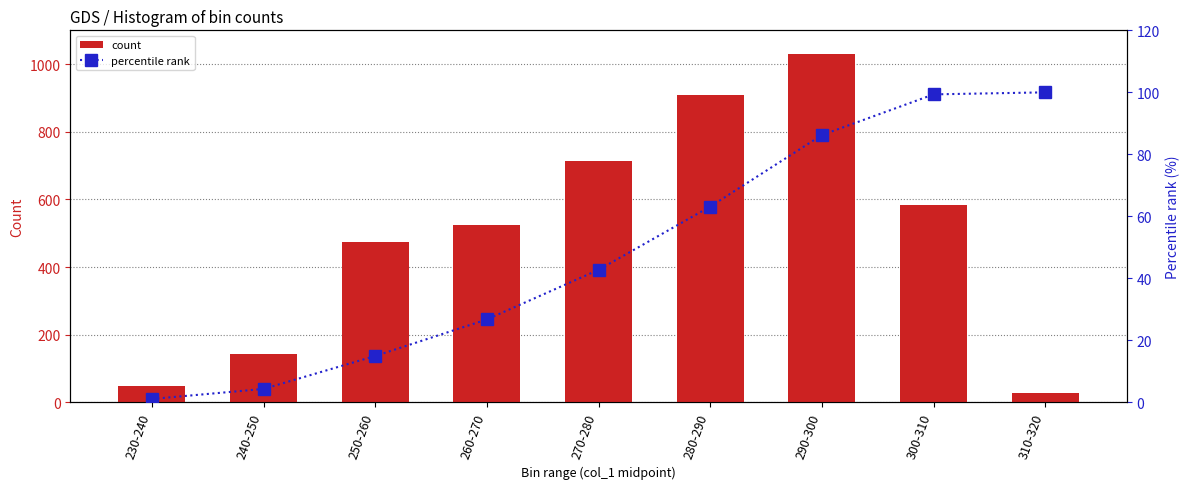

What is the difference between the highest and lowest values at 270-280?

671.2